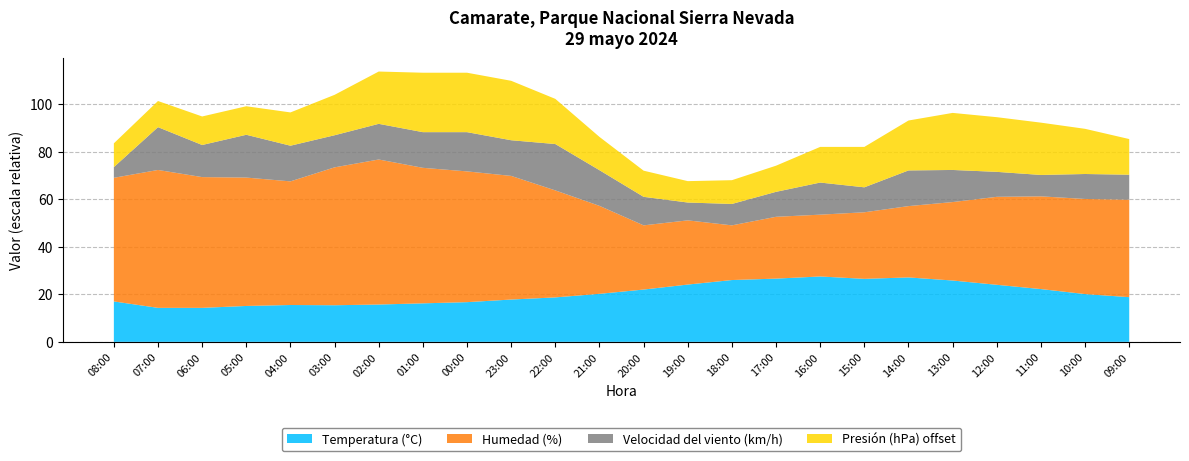

Reading right to left, what are all the values shown in this chart?

Temperatura (°C): 18.8	20.1	22.2	24.0	25.8	27.1	26.5	27.5	26.6	26.0	24.1	22.0	20.2	18.7	17.8	16.7	16.2	15.7	15.4	15.5	15.1	14.3	14.3	17.0
Humedad (%): 41.0	40.0	39.0	37.0	33.0	30.0	28.0	26.0	26.0	23.0	27.0	27.0	37.0	45.0	52.0	55.0	57.0	61.0	58.0	52.0	54.0	55.0	58.0	52.0
Velocidad del viento (km/h): 7.0	7.0	6.0	7.0	9.0	10.0	7.0	9.0	7.0	6.0	5.0	8.0	10.0	13.0	10.0	11.0	10.0	10.0	9.0	10.0	12.0	9.0	12.0	3.0
Presión (hPa) offset: 851.5	851.9	852.2	852.3	852.4	852.1	851.7	851.5	851.1	851.0	850.9	851.1	851.4	851.9	852.5	852.5	852.5	852.2	851.7	851.4	851.2	851.2	851.1	851.0